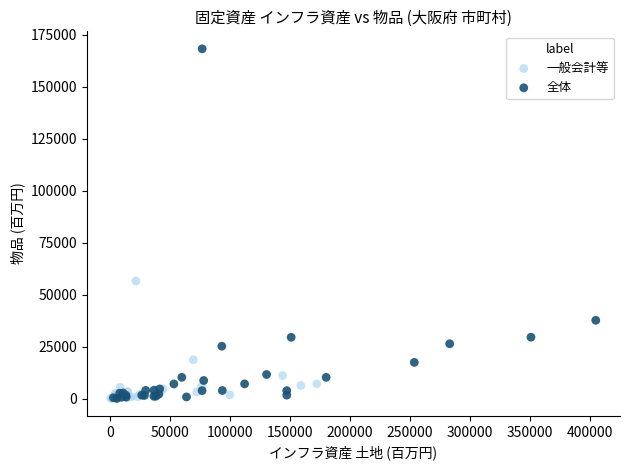

Which series has the widest spread of Y values?

全体